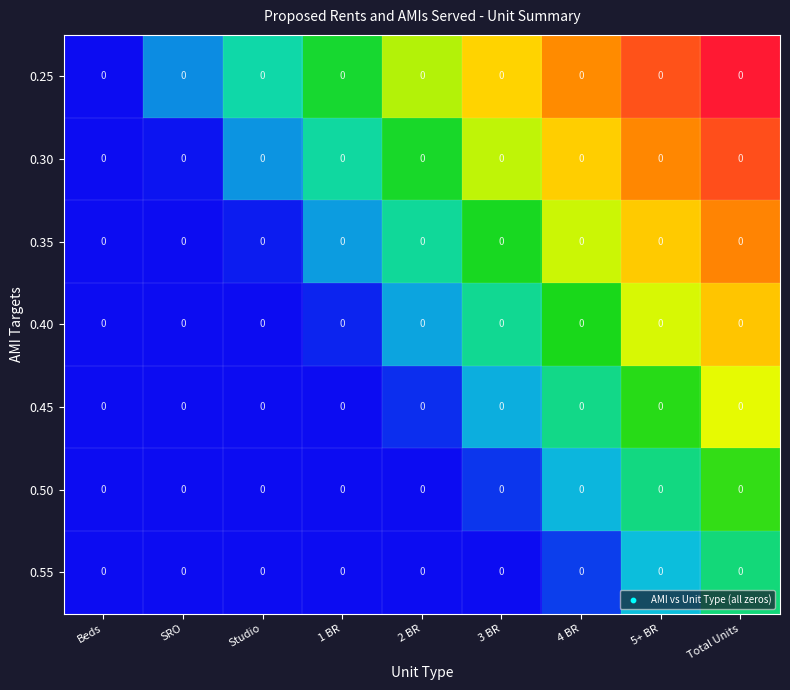

At Beds, list the series in order from smallest to largest.

0.25, 0.30, 0.35, 0.40, 0.45, 0.50, 0.55